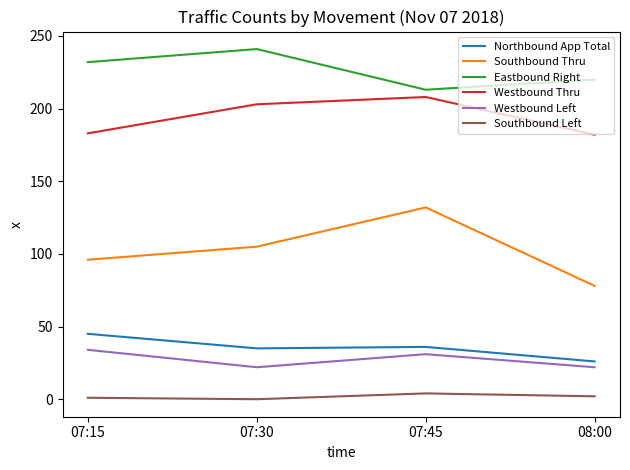

Does the chart display data point markers on the line(s)?

No